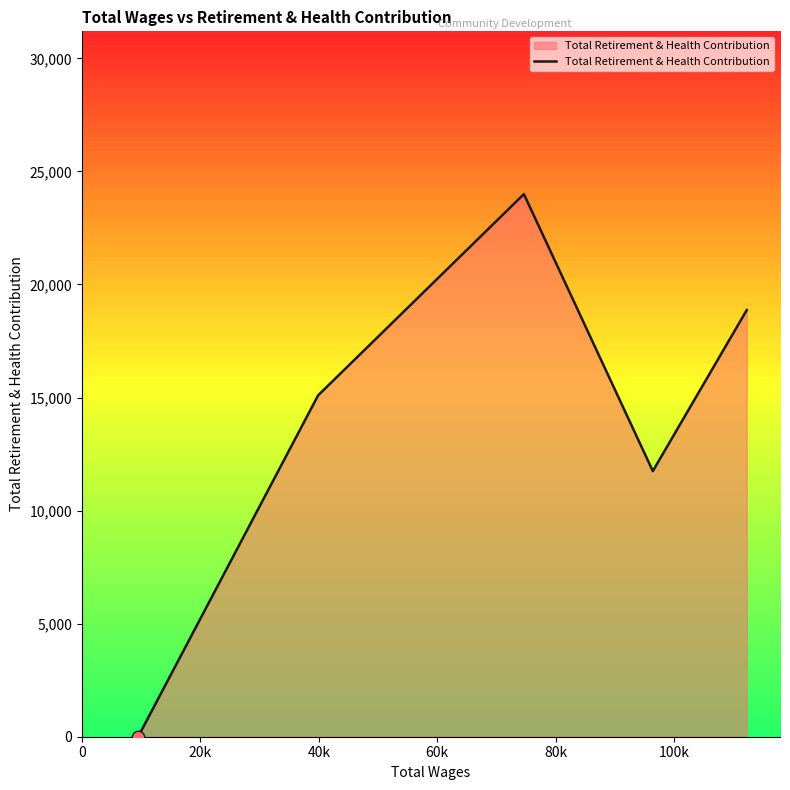

What is the difference between the second highest and second lowest values?

7121